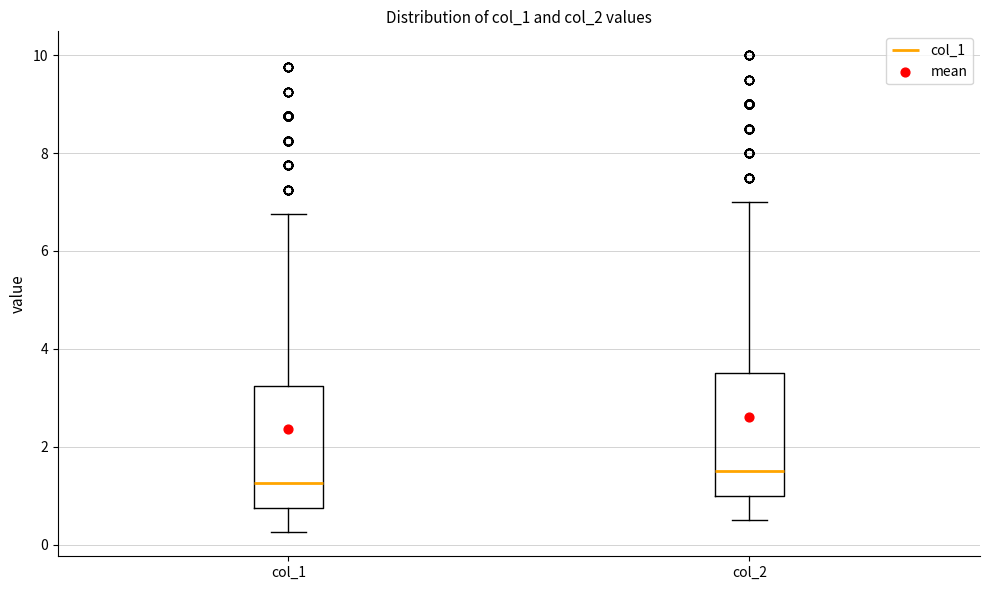

Reading left to right, read every box against the y-axis: the position of its median line, the range the box covers, and the ends of its whiskers. The values are not printed on the chart, so give them approximately, as read against the axis.

col_1: median 1.2, box 0.8 to 3.2, whiskers 0.2 to 6.8
col_2: median 1.6, box 1.0 to 3.6, whiskers 0.6 to 7.0